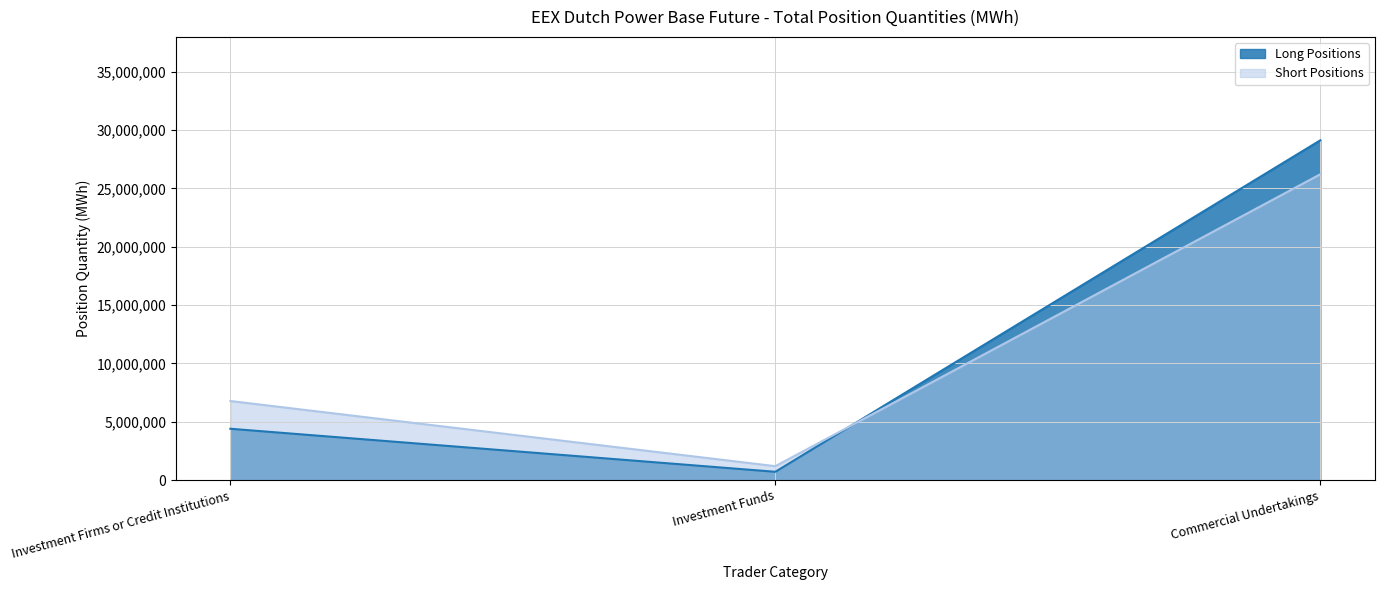

The Long Positions series shows 1209457 at Investment Firms or Credit Institutions. True or false?

False